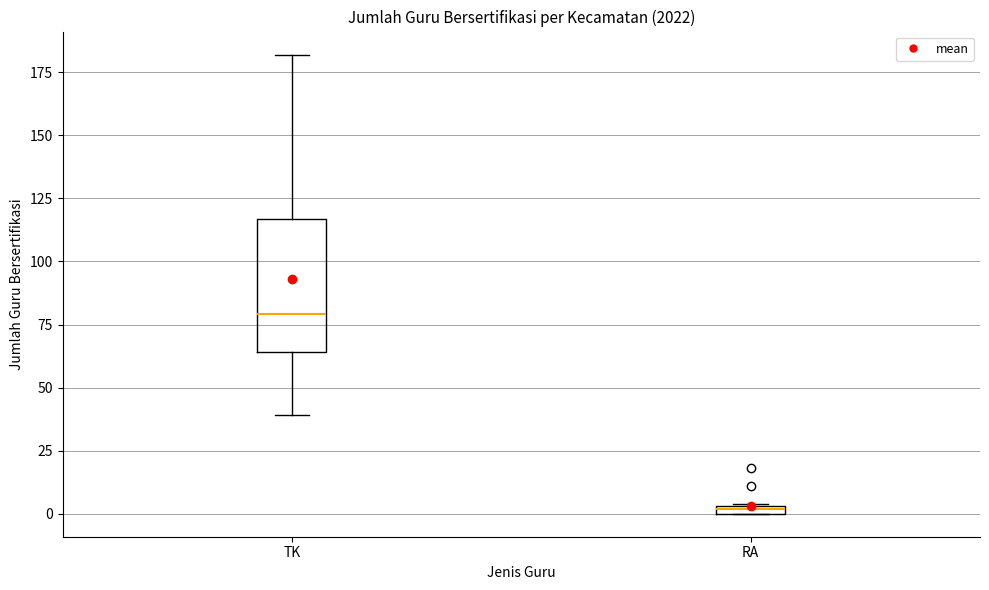

Which box has the highest median line?

TK